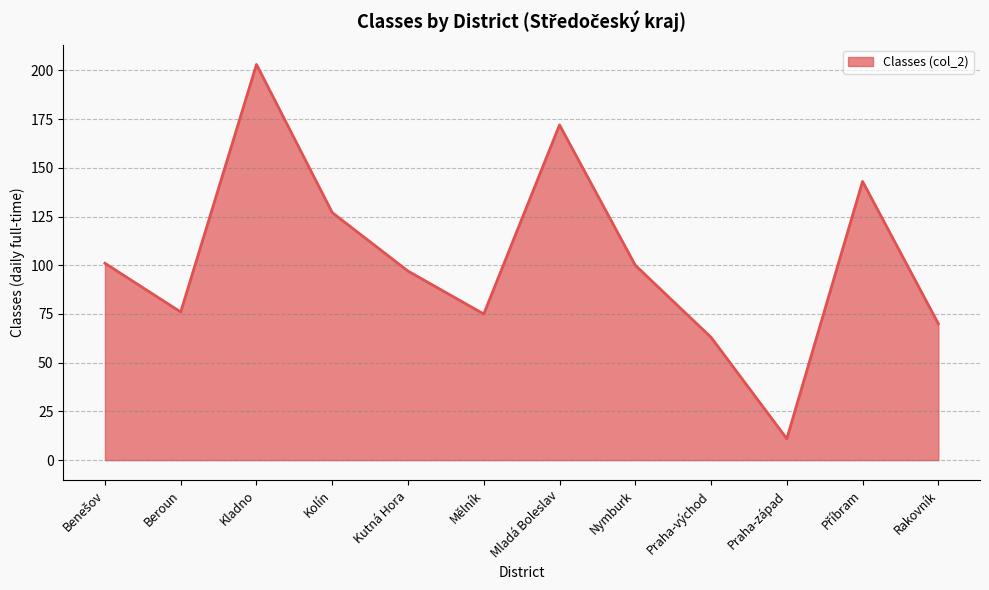

What is the difference between the maximum and minimum values?

192.0